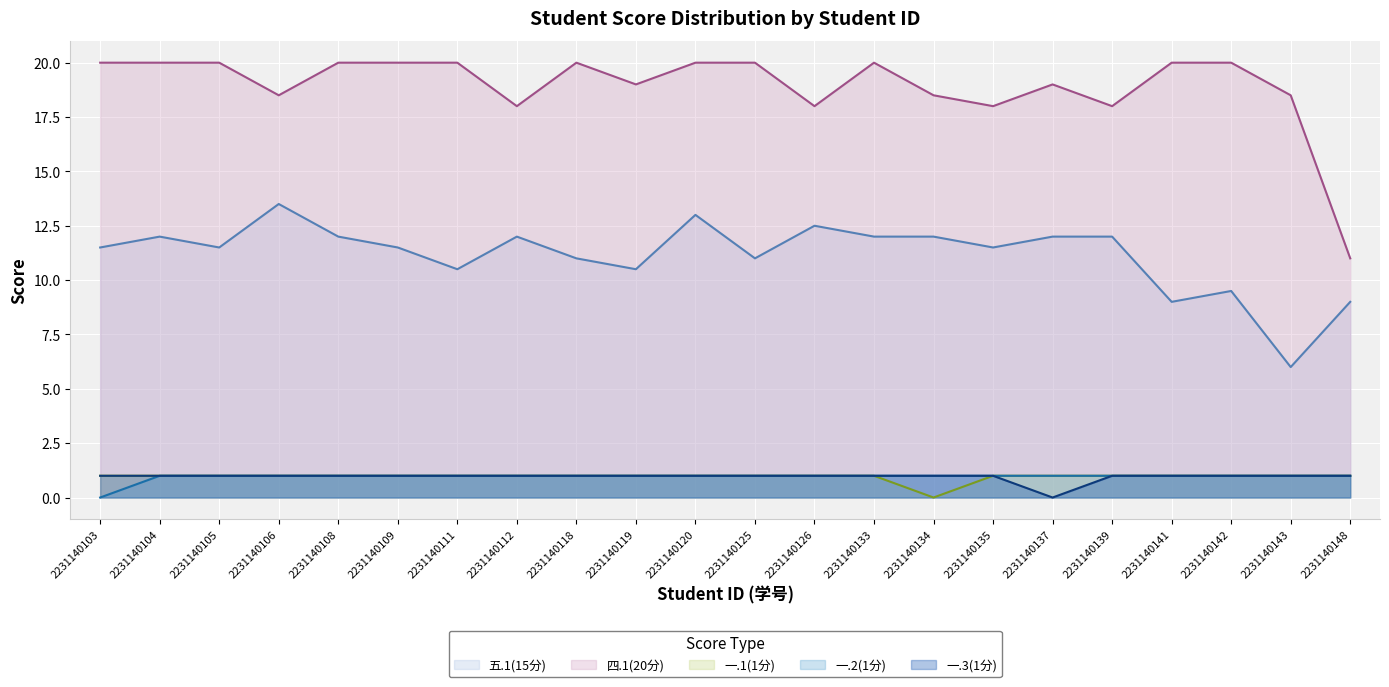

Which label corresponds to the smallest value in the chart?

2231140134